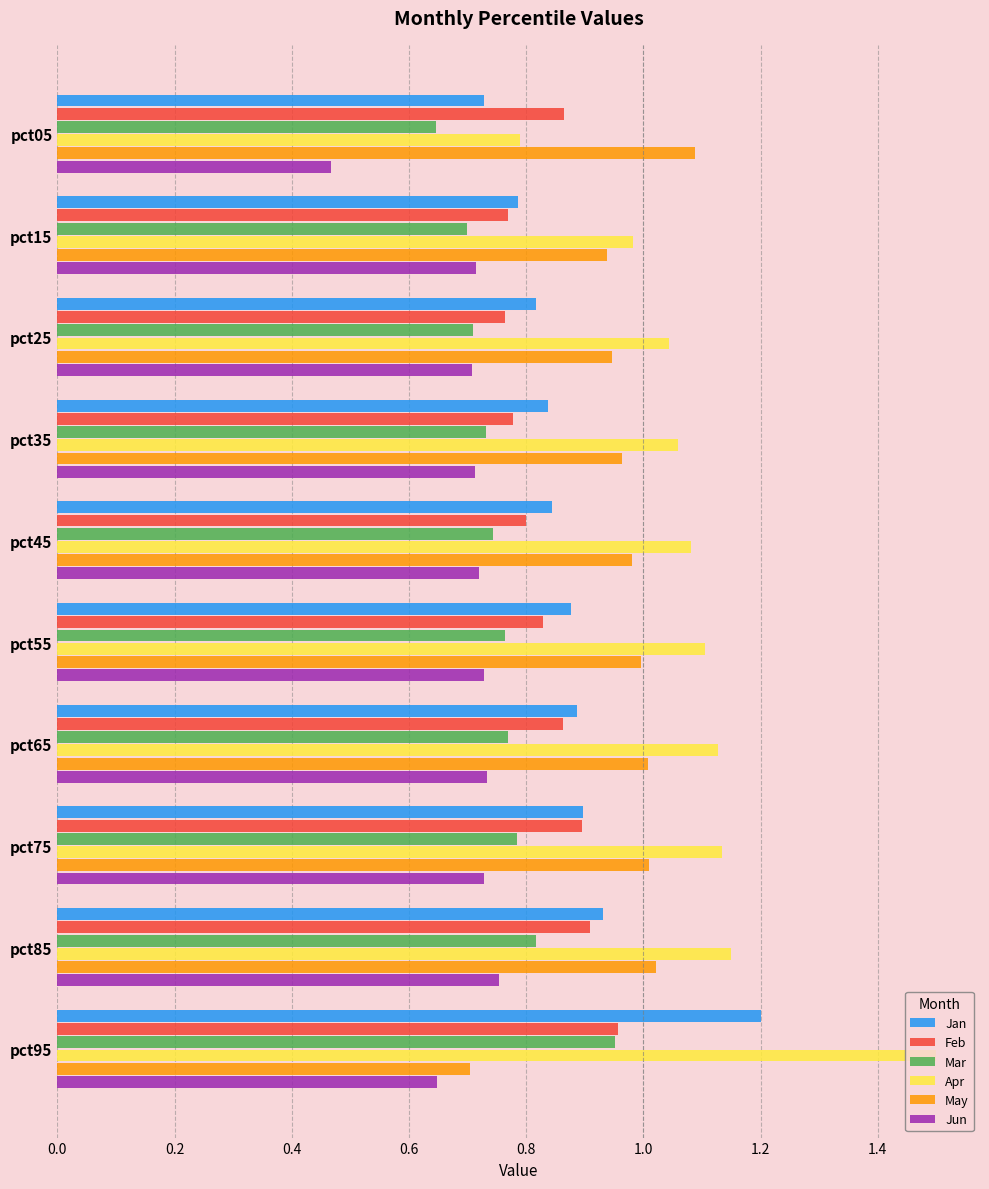

Which label corresponds to the largest value in the chart?

pct95